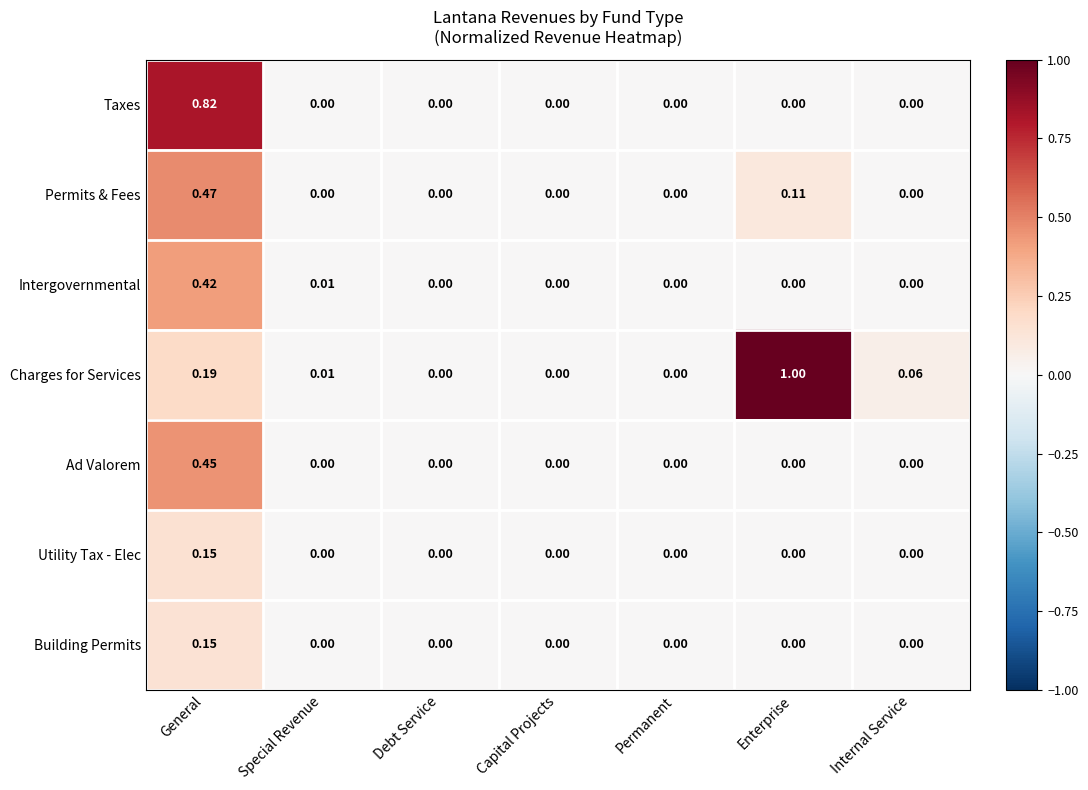

Which series has the largest range (max minus min)?

Charges for Services